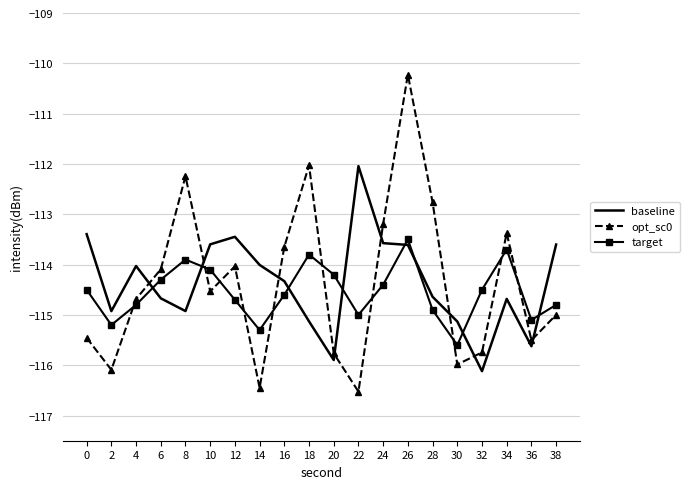

The value of baseline at 6 is -114.7. True or false?

True